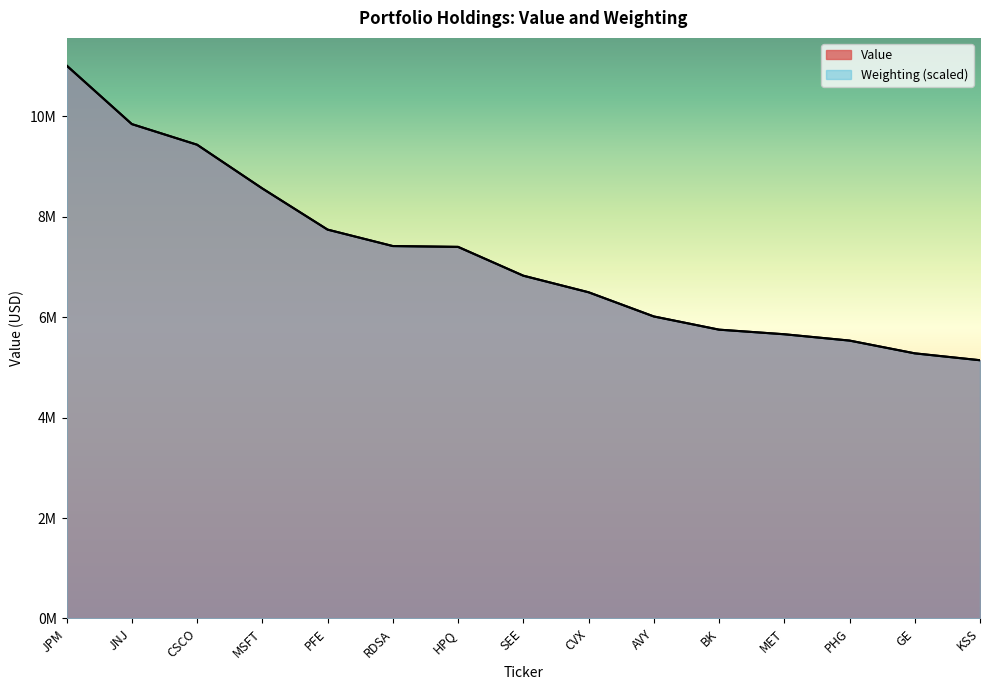

How many values in the Value series are below 6826000?

7